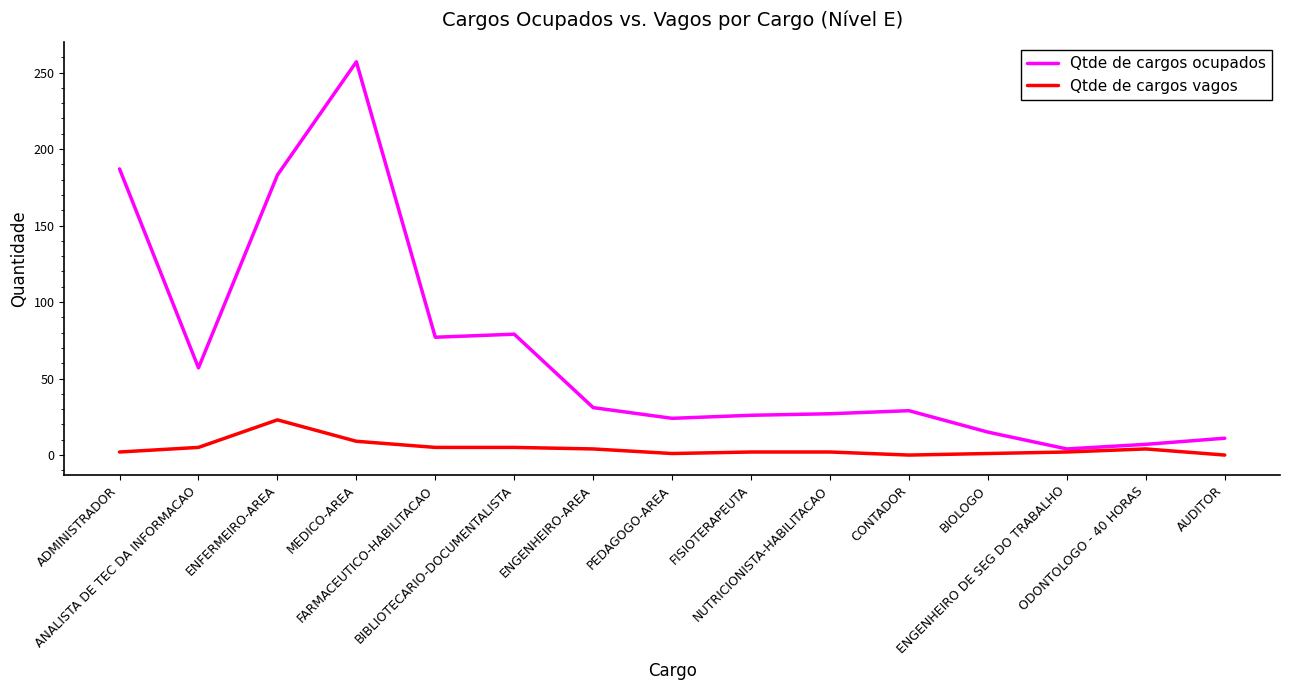

Which series has the largest range (max minus min)?

Qtde de cargos ocupados